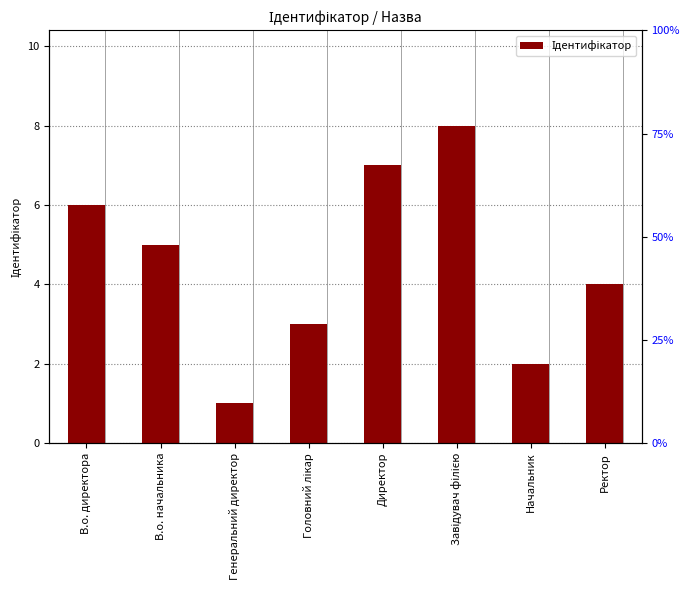

What is the ratio of the value at Начальник to the value at Директор?

0.3